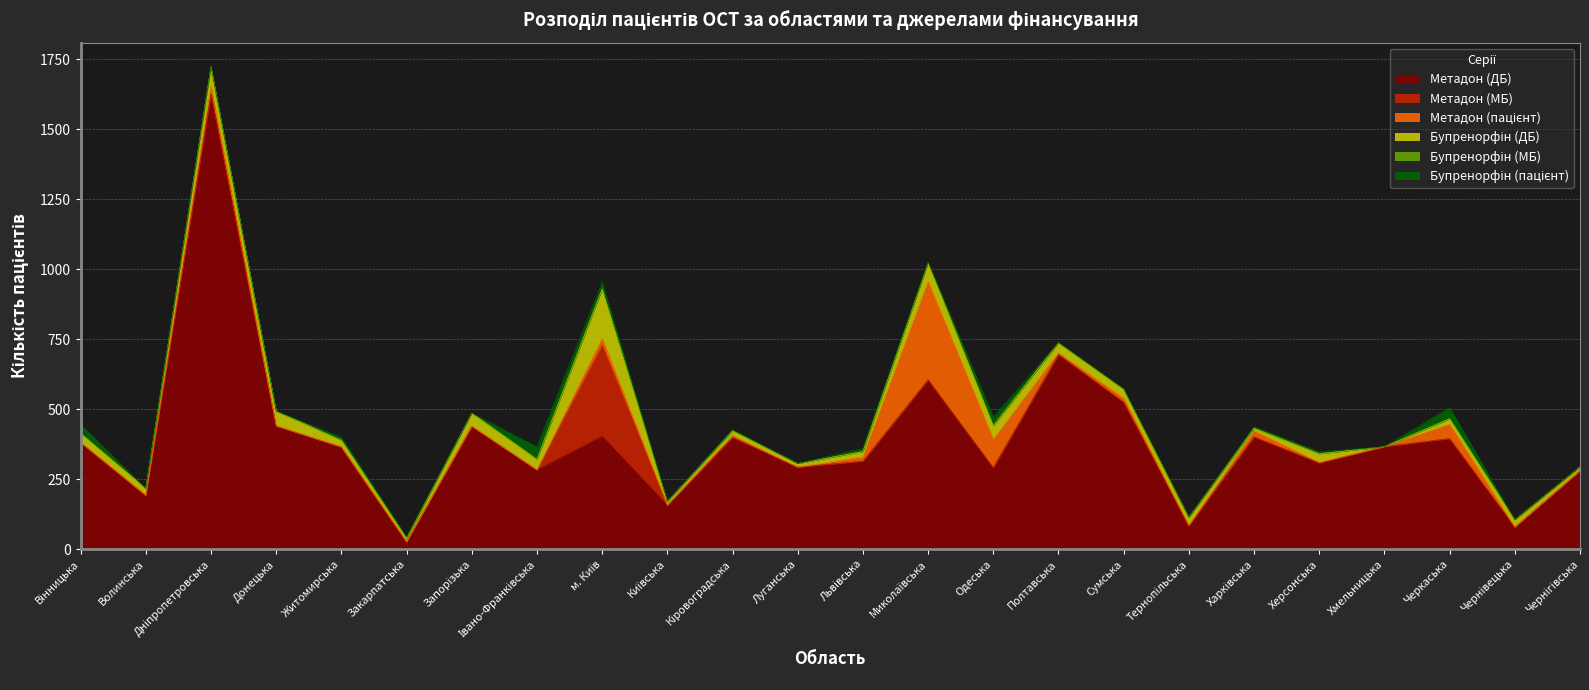

Reading left to right, list all the values displayed in this chart.

Метадон (ДБ): Вінницька=381	Волинська=192	Дніпропетровська=1625	Донецька=440	Житомирська=365	Закарпатська=26	Запорізька=439	Івано-Франківська=283	м. Київ=403	Київська=157	Кіровоградська=399	Луганська=293	Львівська=314	Миколаївська=605	Одеська=291	Полтавська=695	Сумська=525	Тернопільська=84	Харківська=401	Херсонська=308	Хмельницька=366	Черкаська=395	Чернівецька=79	Чернігівська=280
Метадон (МБ): Вінницька=0	Волинська=0	Дніпропетровська=0	Донецька=0	Житомирська=0	Закарпатська=0	Запорізька=0	Івано-Франківська=0	м. Київ=325	Київська=0	Кіровоградська=0	Луганська=0	Львівська=0	Миколаївська=0	Одеська=0	Полтавська=0	Сумська=0	Тернопільська=0	Харківська=0	Херсонська=0	Хмельницька=0	Черкаська=0	Чернівецька=0	Чернігівська=0
Метадон (пацієнт): Вінницька=0	Волинська=0	Дніпропетровська=29	Донецька=0	Житомирська=0	Закарпатська=0	Запорізька=0	Івано-Франківська=0	м. Київ=25	Київська=0	Кіровоградська=7	Луганська=0	Львівська=15	Миколаївська=350	Одеська=101	Полтавська=6	Сумська=14	Тернопільська=0	Харківська=21	Херсонська=2	Хмельницька=0	Черкаська=51	Чернівецька=0	Чернігівська=0
Бупренорфін (ДБ): Вінницька=32	Волинська=25	Дніпропетровська=69	Донецька=53	Житомирська=24	Закарпатська=13	Запорізька=47	Івано-Франківська=38	м. Київ=176	Київська=14	Кіровоградська=17	Луганська=13	Львівська=20	Миколаївська=67	Одеська=49	Полтавська=36	Сумська=32	Тернопільська=30	Харківська=10	Херсонська=31	Хмельницька=0	Черкаська=20	Чернівецька=26	Чернігівська=14
Бупренорфін (МБ): Вінницька=1	Волинська=0	Дніпропетровська=0	Донецька=0	Житомирська=0	Закарпатська=0	Запорізька=0	Івано-Франківська=0	м. Київ=0	Київська=0	Кіровоградська=0	Луганська=0	Львівська=0	Миколаївська=0	Одеська=0	Полтавська=0	Сумська=0	Тернопільська=0	Харківська=0	Херсонська=0	Хмельницька=0	Черкаська=0	Чернівецька=0	Чернігівська=0
Бупренорфін (пацієнт): Вінницька=31	Волинська=0	Дніпропетровська=0	Донецька=0	Житомирська=11	Закарпатська=5	Запорізька=0	Івано-Франківська=44	м. Київ=26	Київська=0	Кіровоградська=4	Луганська=0	Львівська=11	Миколаївська=4	Одеська=31	Полтавська=1	Сумська=2	Тернопільська=0	Харківська=6	Херсонська=7	Хмельницька=0	Черкаська=40	Чернівецька=0	Чернігівська=0